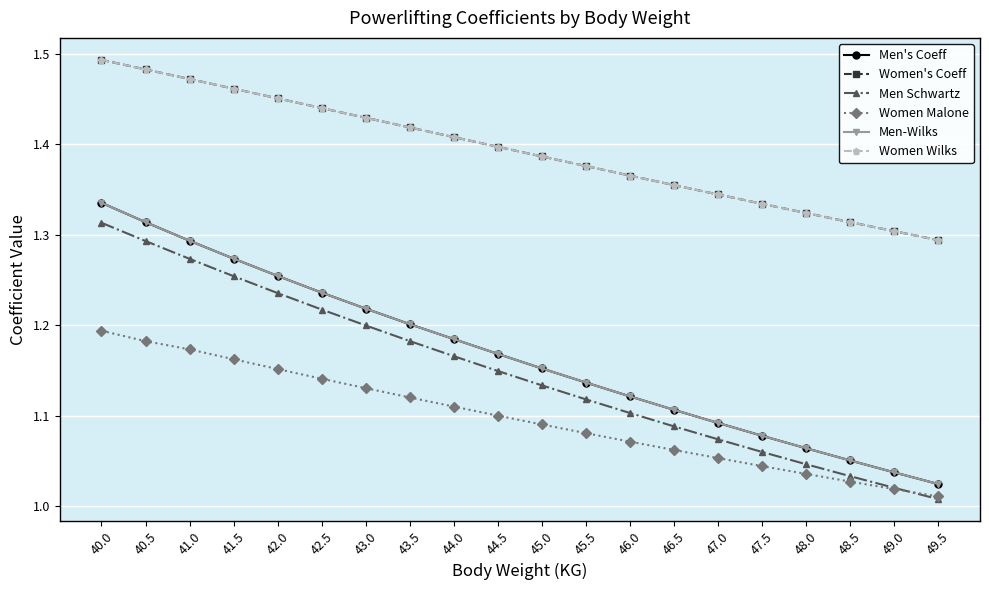

Which series has the widest spread of values?

Men's Coeff